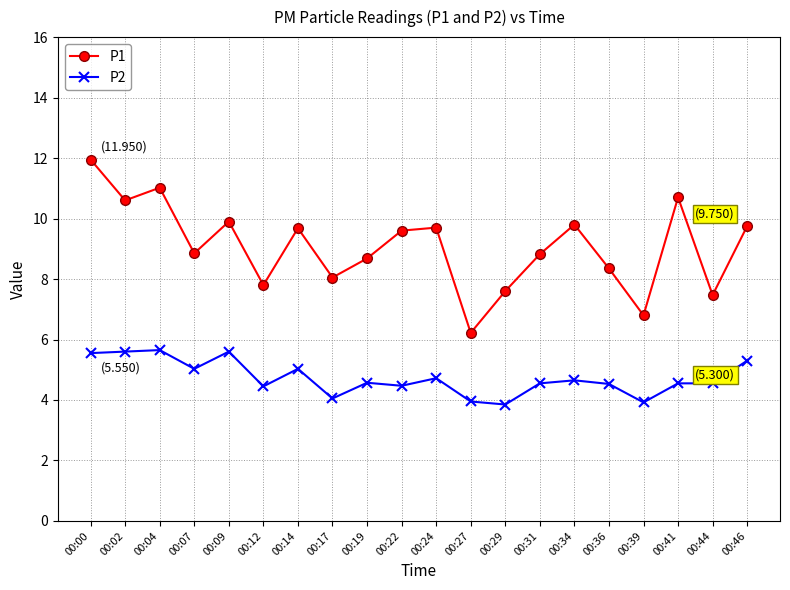

How many data points in P1 are above 9?

10